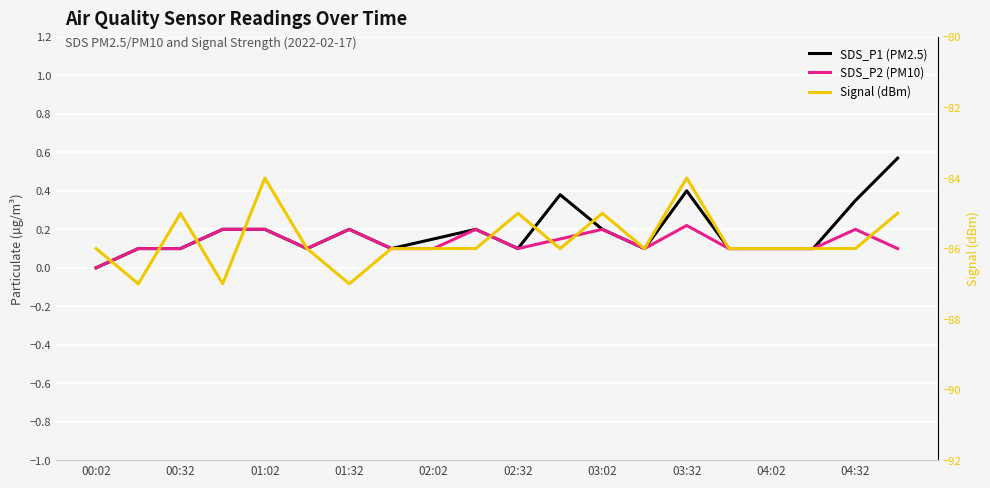

Reading left to right, list all the values displayed in this chart.

SDS_P1 (PM2.5): 0.0	0.1	0.1	0.2	0.2	0.1	0.2	0.1	0.1	0.2	0.1	0.4	0.2	0.1	0.4	0.1	0.1	0.1	0.3	0.6
SDS_P2 (PM10): 0.0	0.1	0.1	0.2	0.2	0.1	0.2	0.1	0.1	0.2	0.1	0.1	0.2	0.1	0.2	0.1	0.1	0.1	0.2	0.1
Signal (dBm): -86.0	-87.0	-85.0	-87.0	-84.0	-86.0	-87.0	-86.0	-86.0	-86.0	-85.0	-86.0	-85.0	-86.0	-84.0	-86.0	-86.0	-86.0	-86.0	-85.0